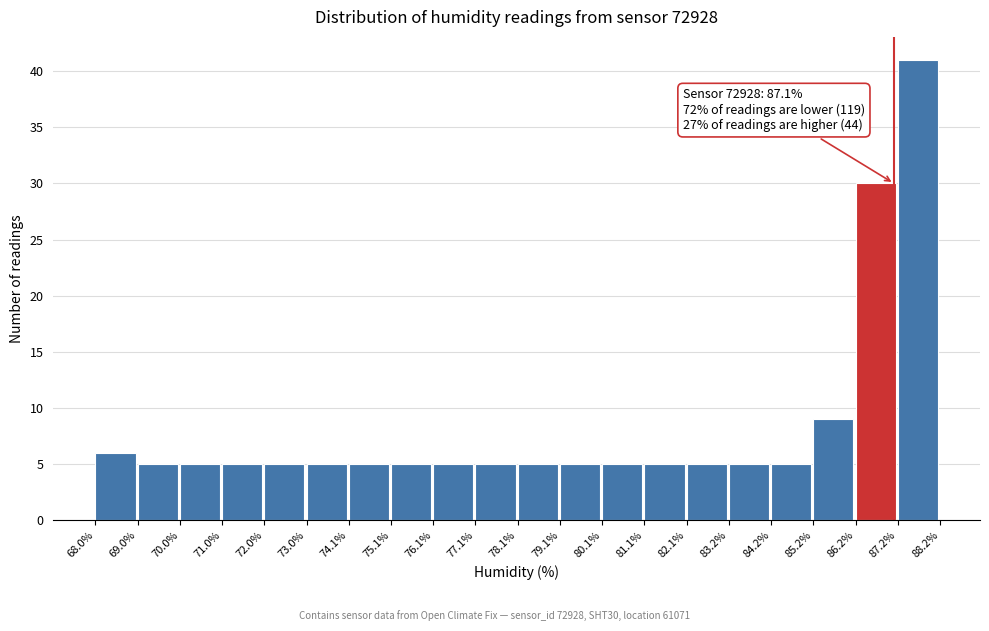

Which range on the x-axis has the tallest bar?

87.2% to 88.2%